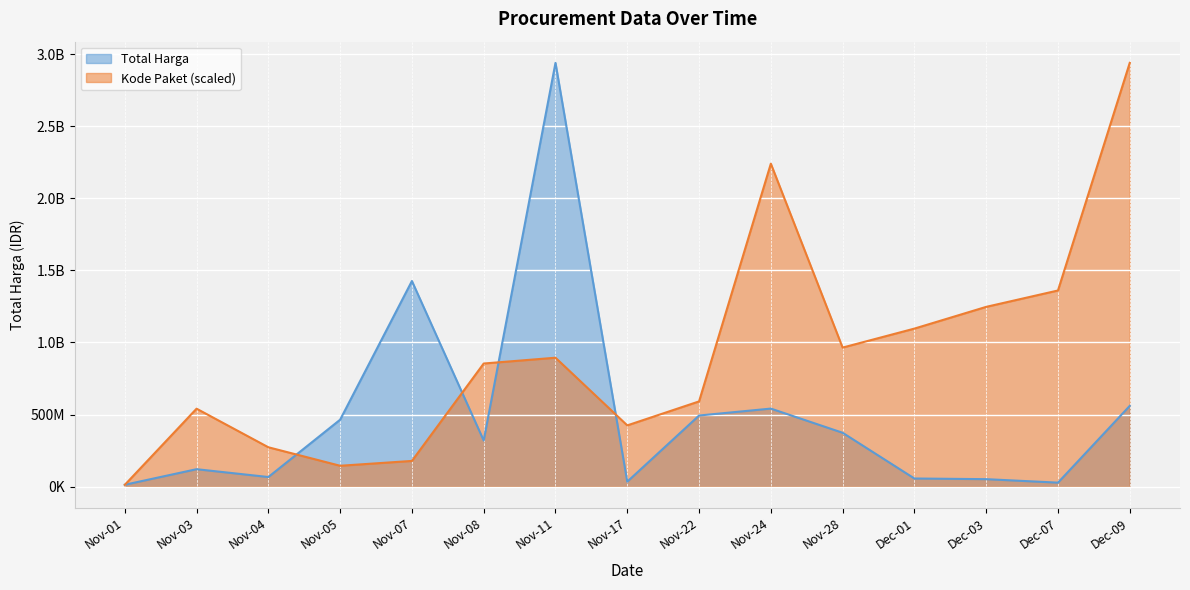

What value does the Kode Paket series have at 2021-11-08?

6214